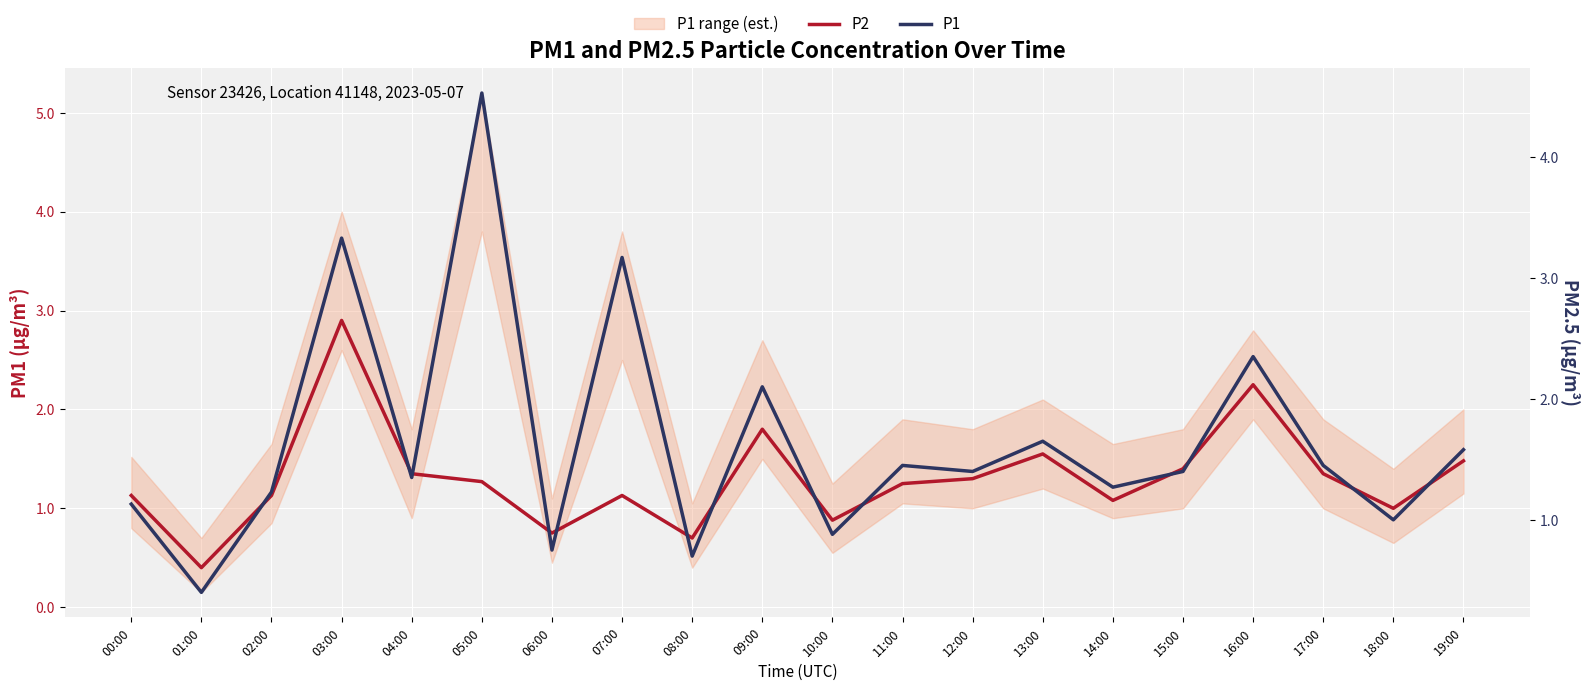

Where is the first local minimum for P2?

01:00